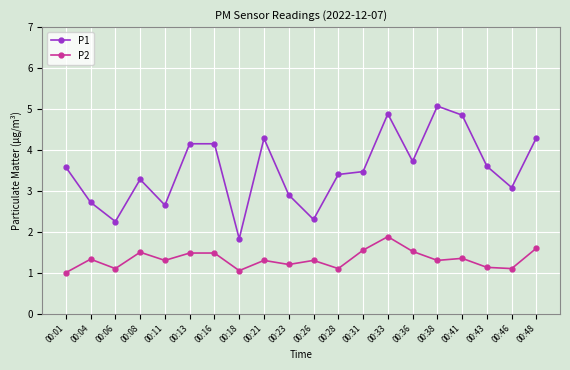

What is the difference between the second highest and second lowest values in the P1 series?

2.6